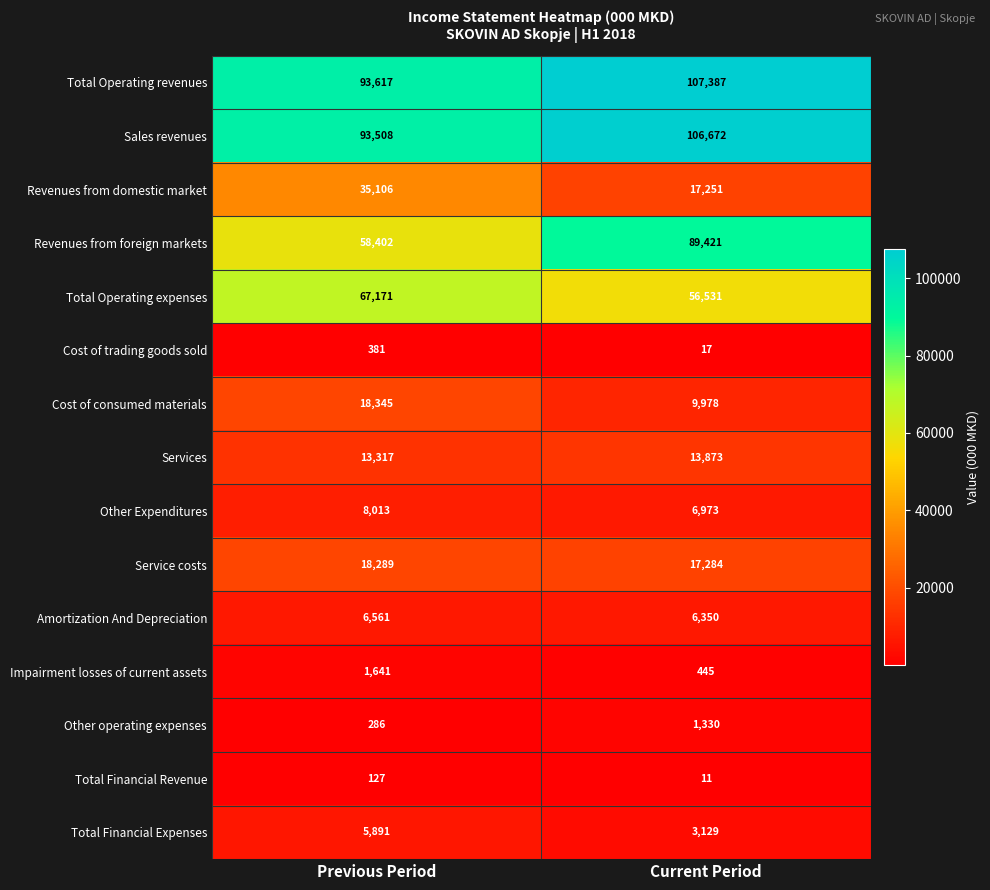

Rank the categories by Total Financial Expenses value from lowest to highest.

Current Period, Previous Period